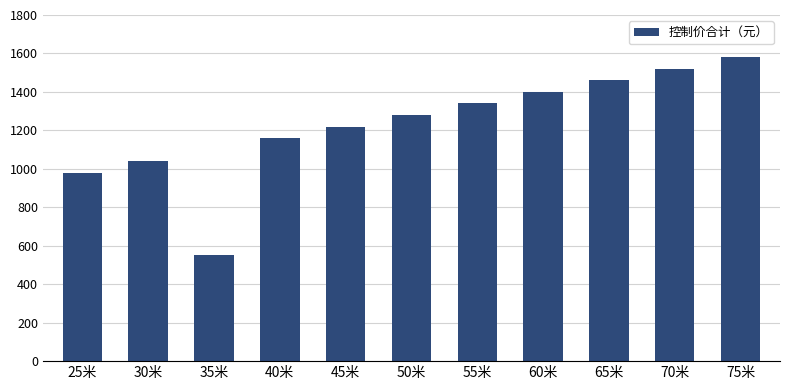

What is the sum of all values?

13530